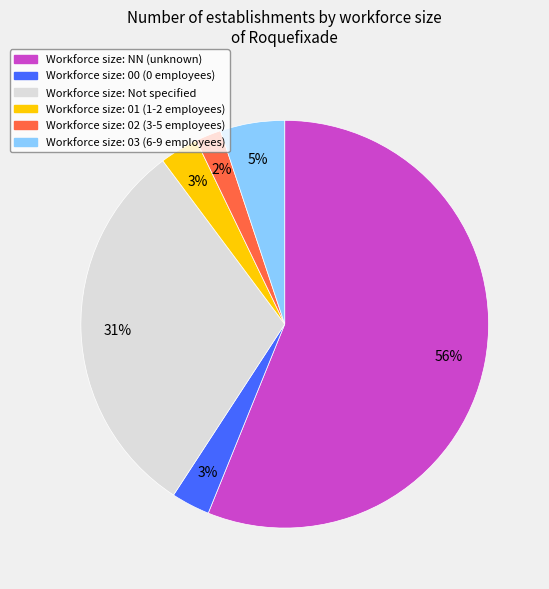

To the nearest percent, what is the average slice percentage?

17%